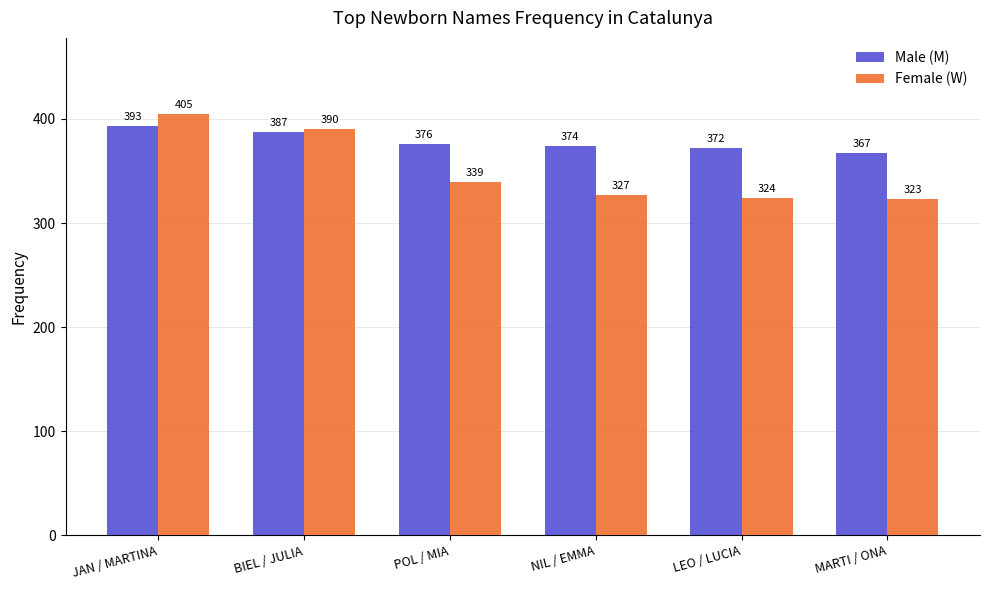

What is the spread (max minus min) of values at BIEL / JULIA?

3